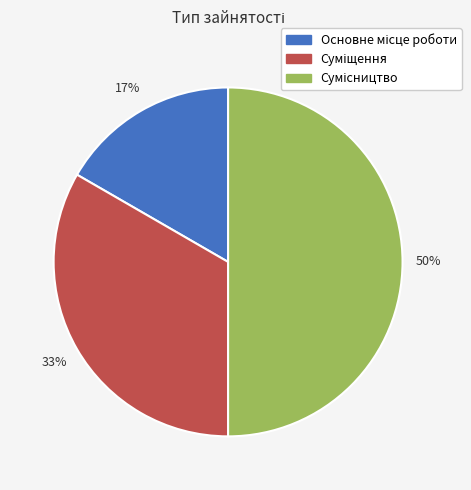

To the nearest percent, what is the difference between the largest and smallest slice percentages?

33%